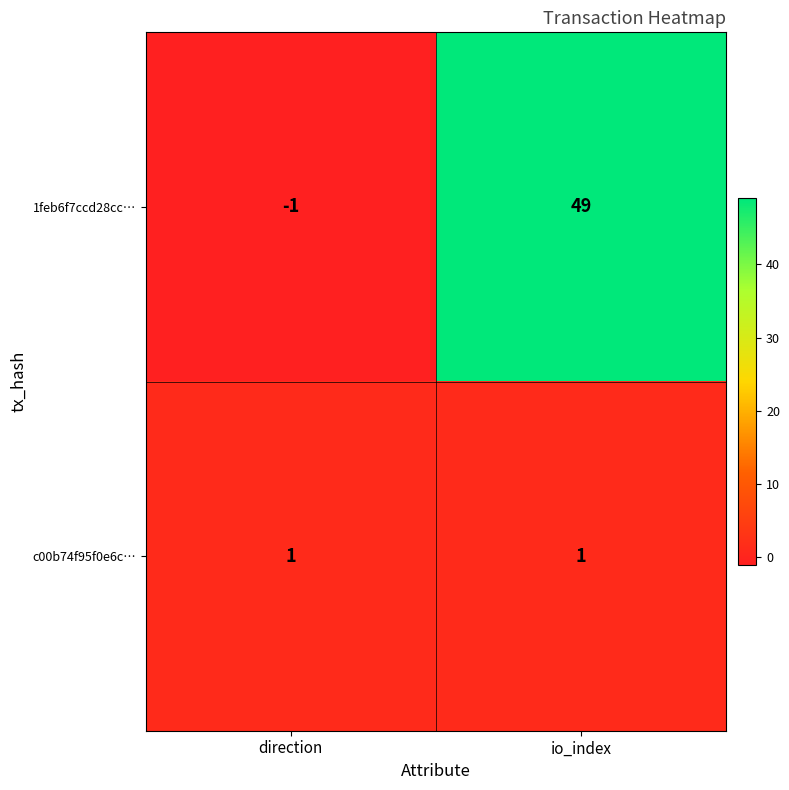

Is it true that 1feb6f7ccd28cc… equals 16 at io_index?

False